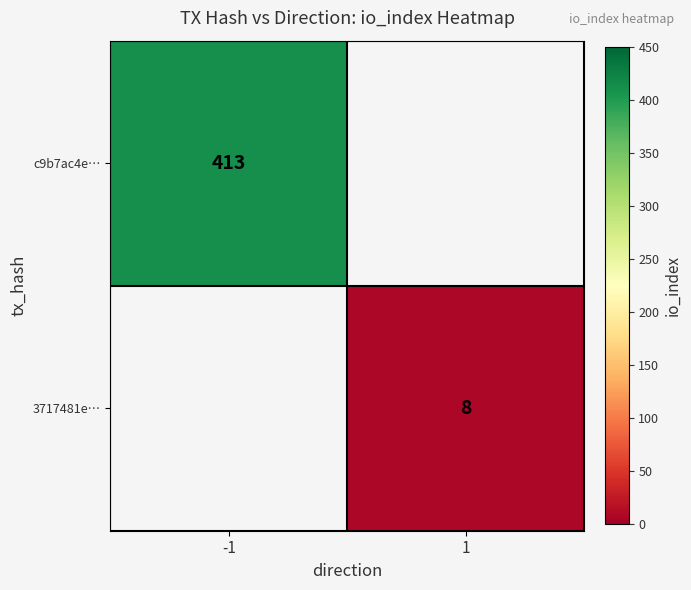

Is it true that c9b7ac4e… equals 413 at -1?

True